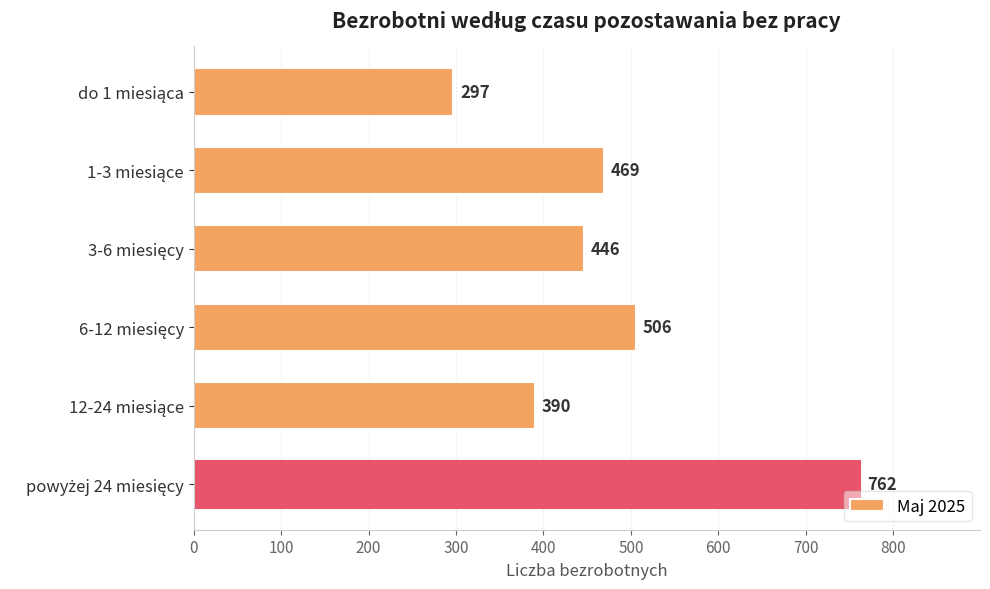

What is the average value?

478